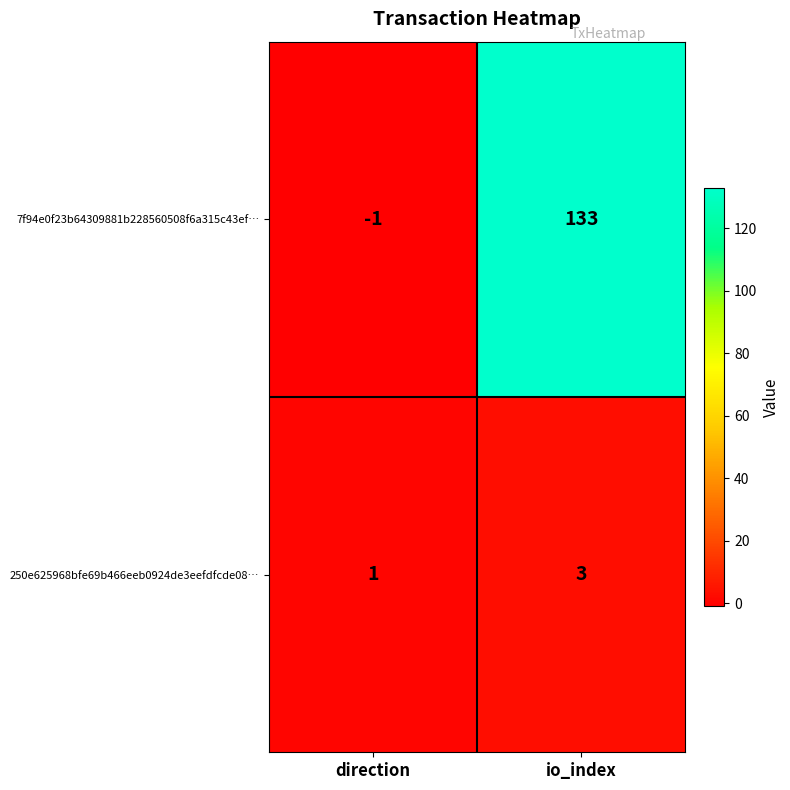

Rank the series by their maximum value, from lowest to highest.

250e625968bfe69b466eeb0924de3eefdfcde08…, 7f94e0f23b64309881b228560508f6a315c43ef…